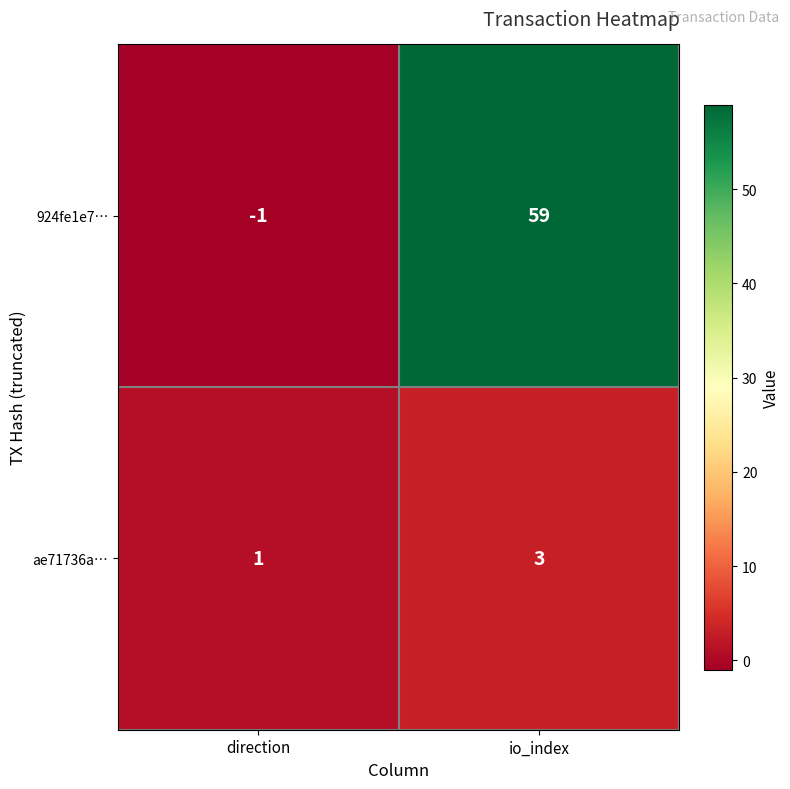

At which label is ae71736a… closest to 2?

direction